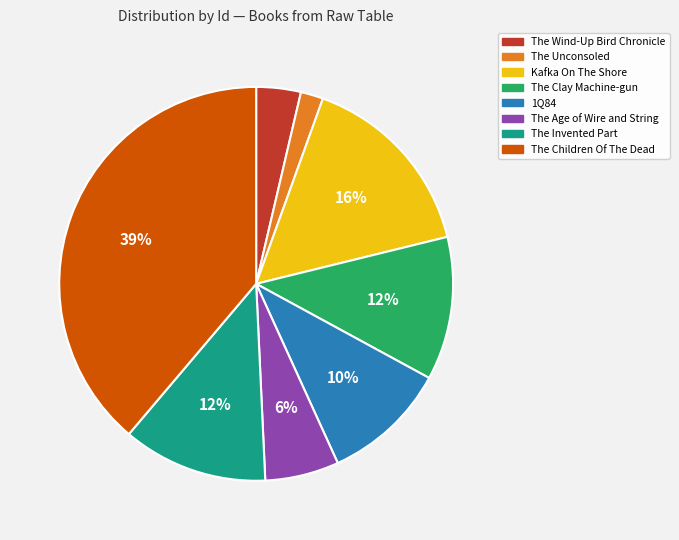

Does The Wind-Up Bird Chronicle represent more than half of the total?

No